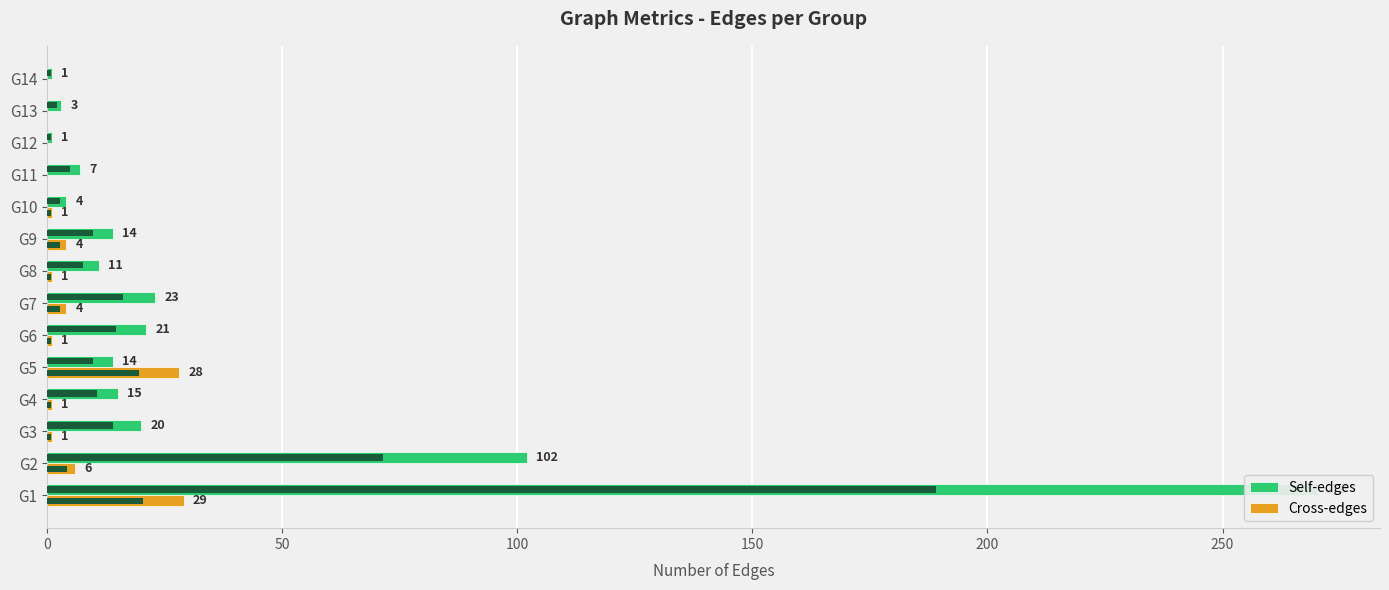

Which series has the largest total across all categories?

Self-edges